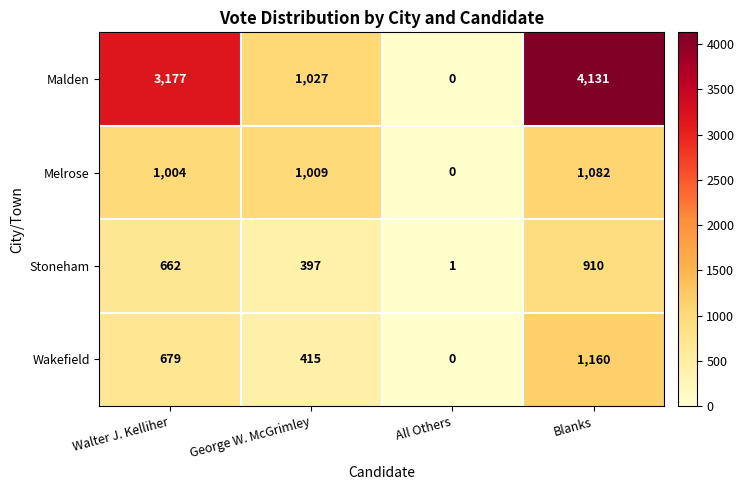

What is the difference between the Melrose values at Walter J. Kelliher and Blanks?

78